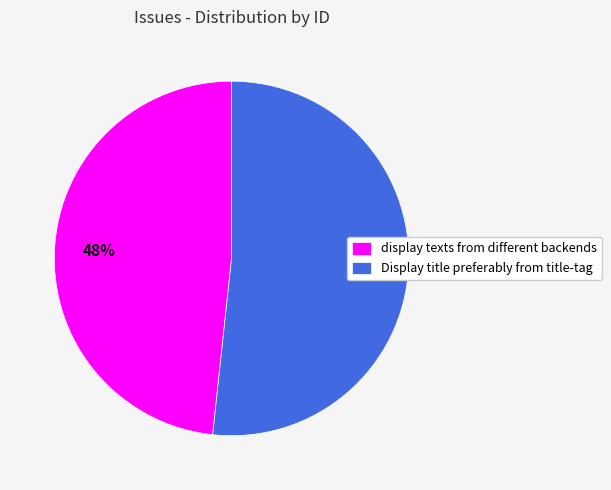

What percentage is the display texts from different backends slice, to the nearest percent?

48%